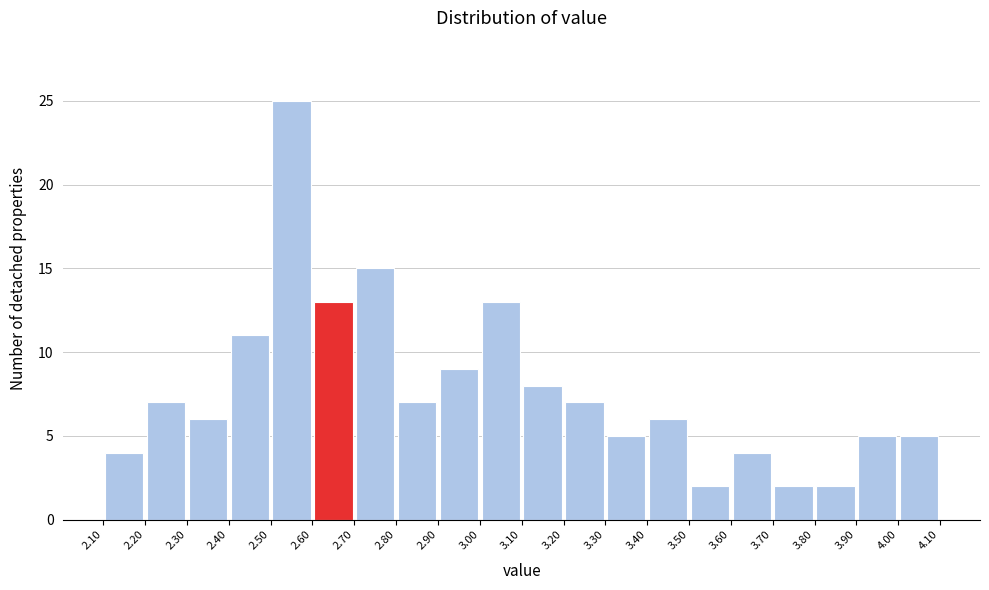

Reading left to right, list every bar in this chart as the range it spans on the x-axis followed by its height. The values are not printed on the chart, so give them approximately, as read against the axis.

2.10 to 2.20: 4
2.20 to 2.30: 7
2.30 to 2.40: 6
2.40 to 2.50: 11
2.50 to 2.60: 25
2.60 to 2.70: 13
2.70 to 2.80: 15
2.80 to 2.90: 7
2.90 to 3.00: 9
3.00 to 3.10: 13
3.10 to 3.20: 8
3.20 to 3.30: 7
3.30 to 3.40: 5
3.40 to 3.50: 6
3.50 to 3.60: 2
3.60 to 3.70: 4
3.70 to 3.80: 2
3.80 to 3.90: 2
3.90 to 4.00: 5
4.00 to 4.10: 5